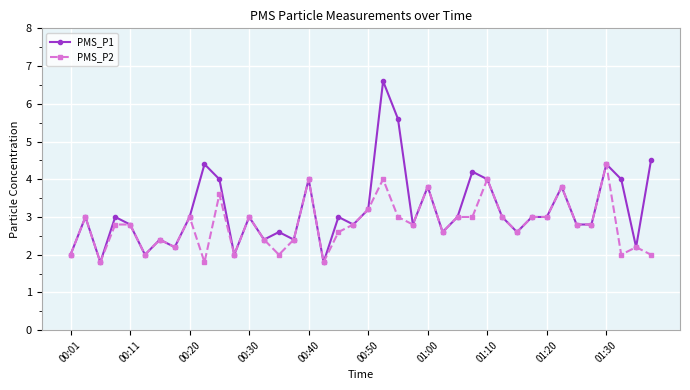

What is the value of the PMS_P2 point at the 3rd from the left?

1.8